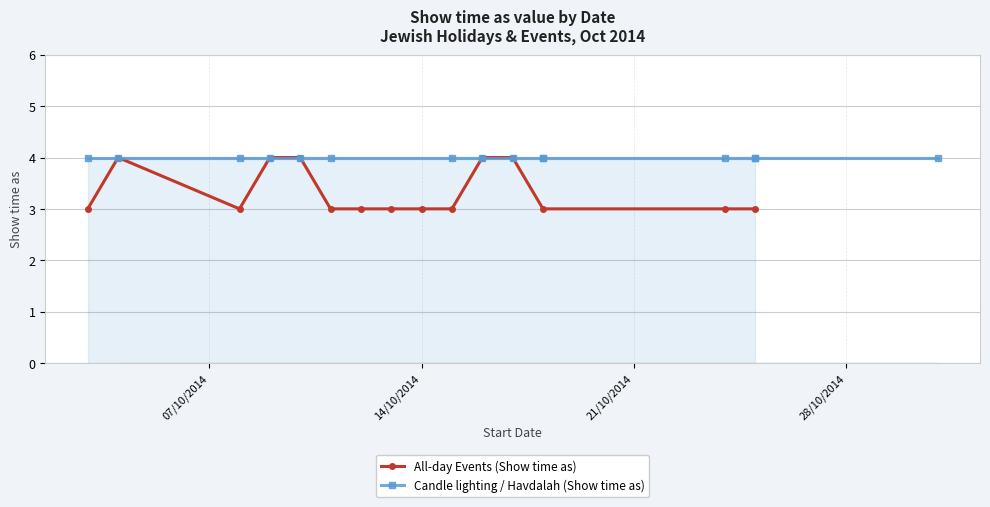

What is the value of the All-day Events (Show time as) point at the 8th from the left?

3